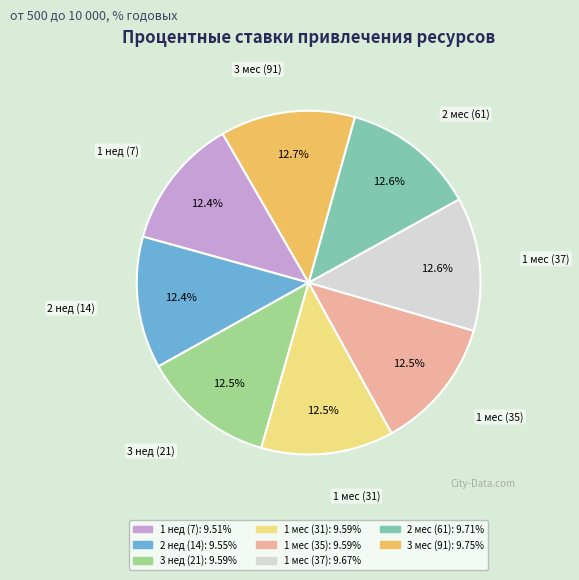

Does any single category account for the majority?

No